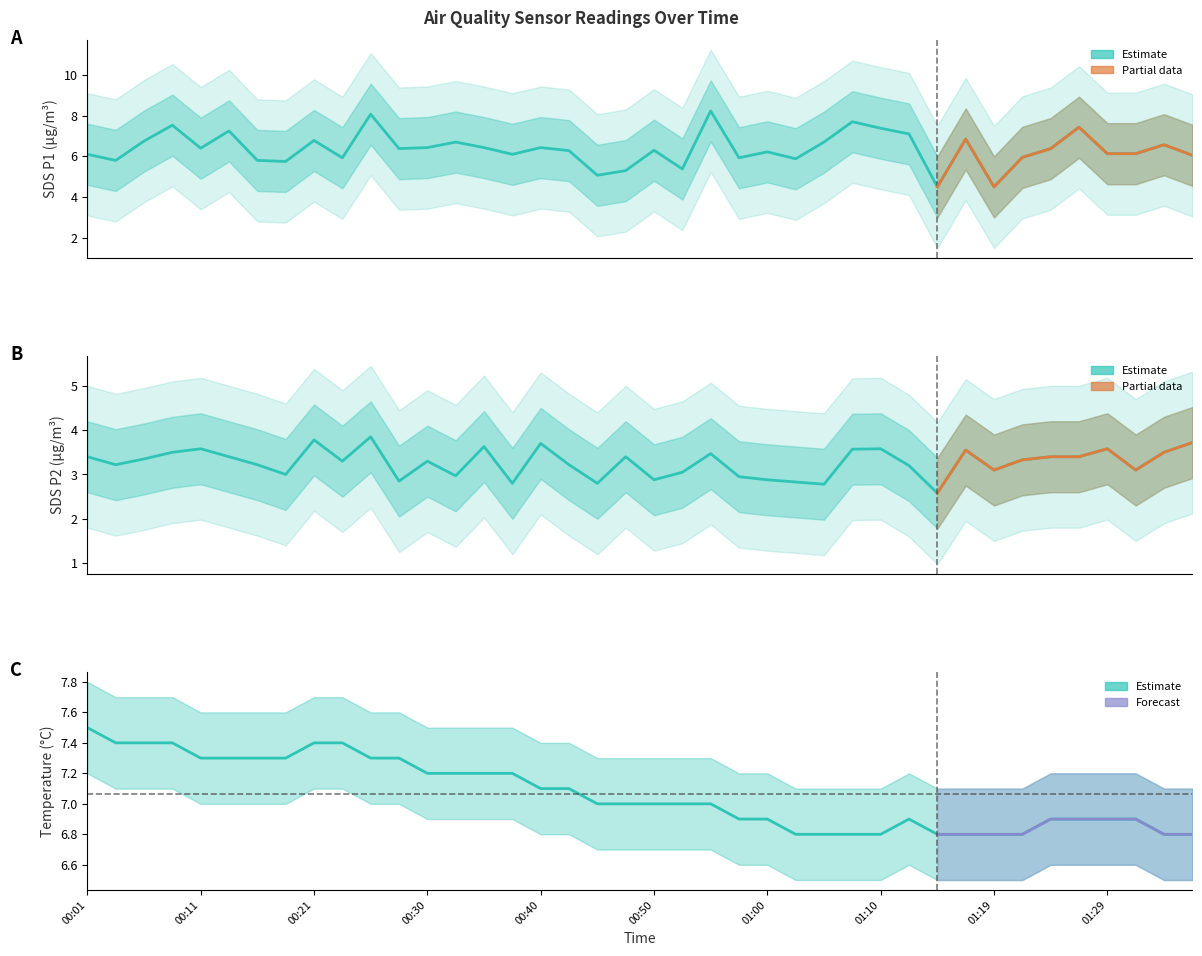

What is the value of the Temp point at the 8th from the left?

7.3